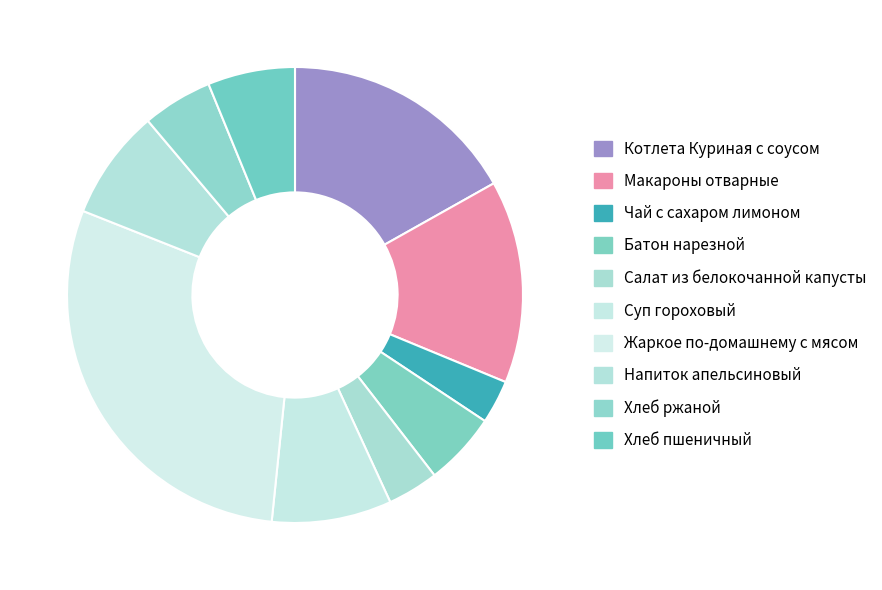

To the nearest percent, what is the average slice percentage?

10%